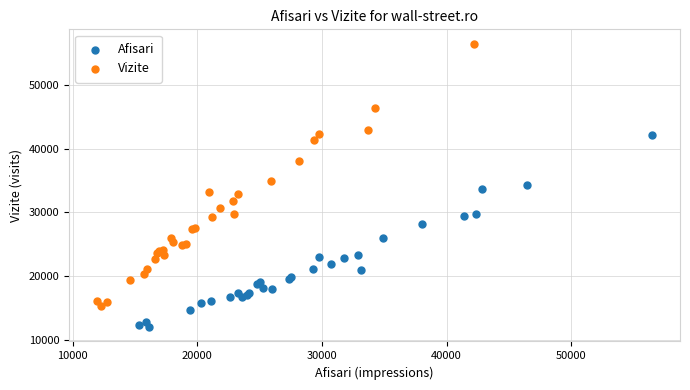

Which series has the largest Y range (max minus min)?

Vizite